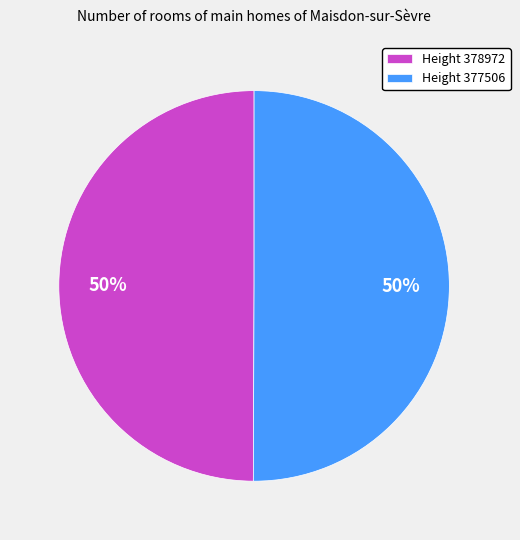

Do Height 377506 and Height 378972 together represent more than half of the pie?

Yes